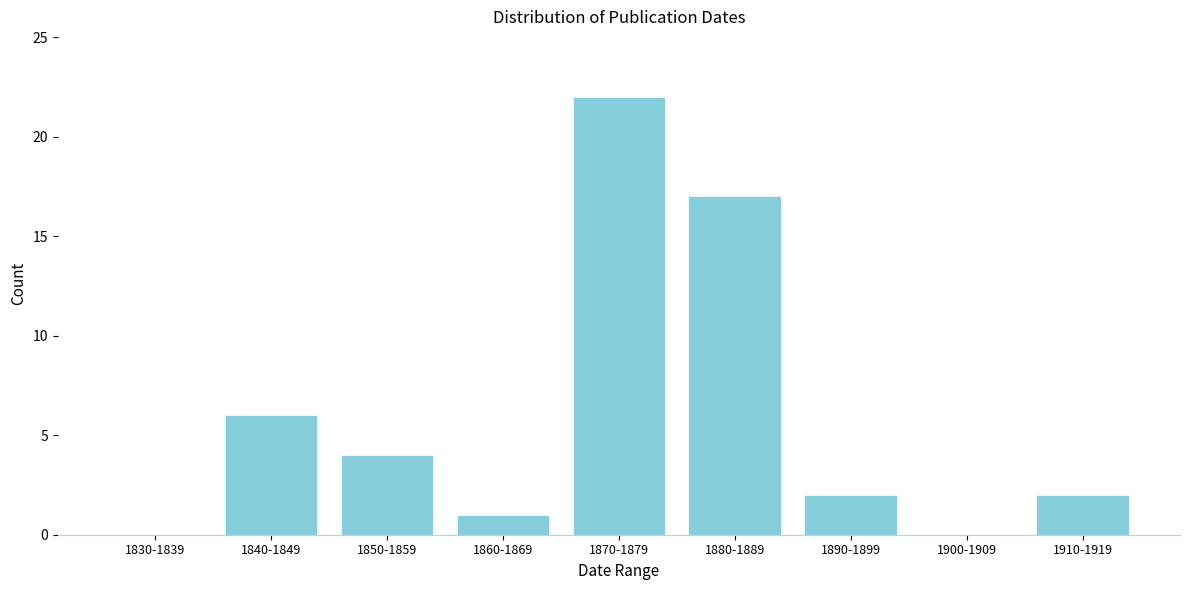

Reading left to right, what are all the values shown in this chart?

1830-1839=0	1840-1849=6	1850-1859=4	1860-1869=1	1870-1879=22	1880-1889=17	1890-1899=2	1900-1909=0	1910-1919=2